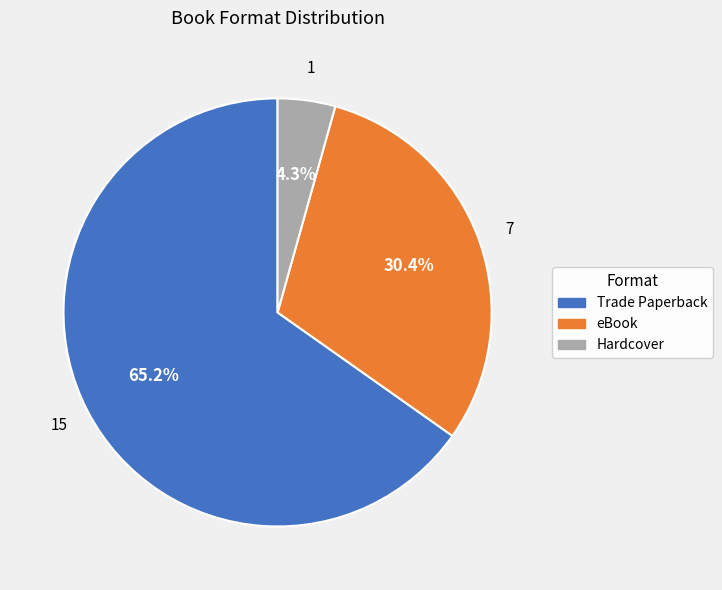

To the nearest percent, what percentage of the pie is eBook?

30%